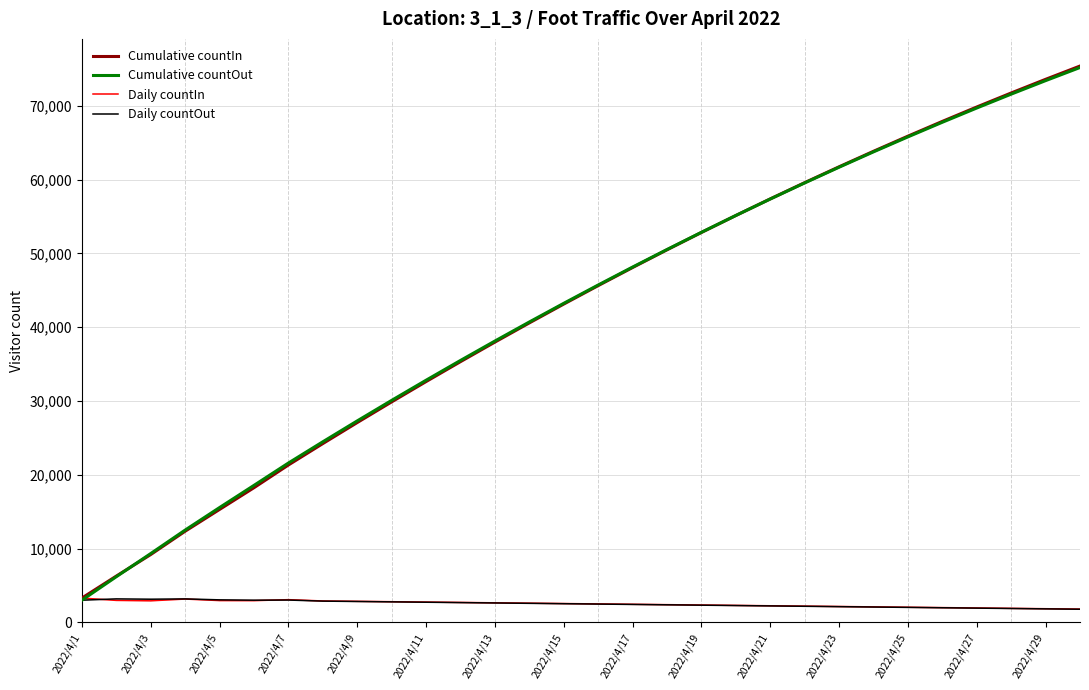

What is the highest value of the Cumulative countIn series?

75376